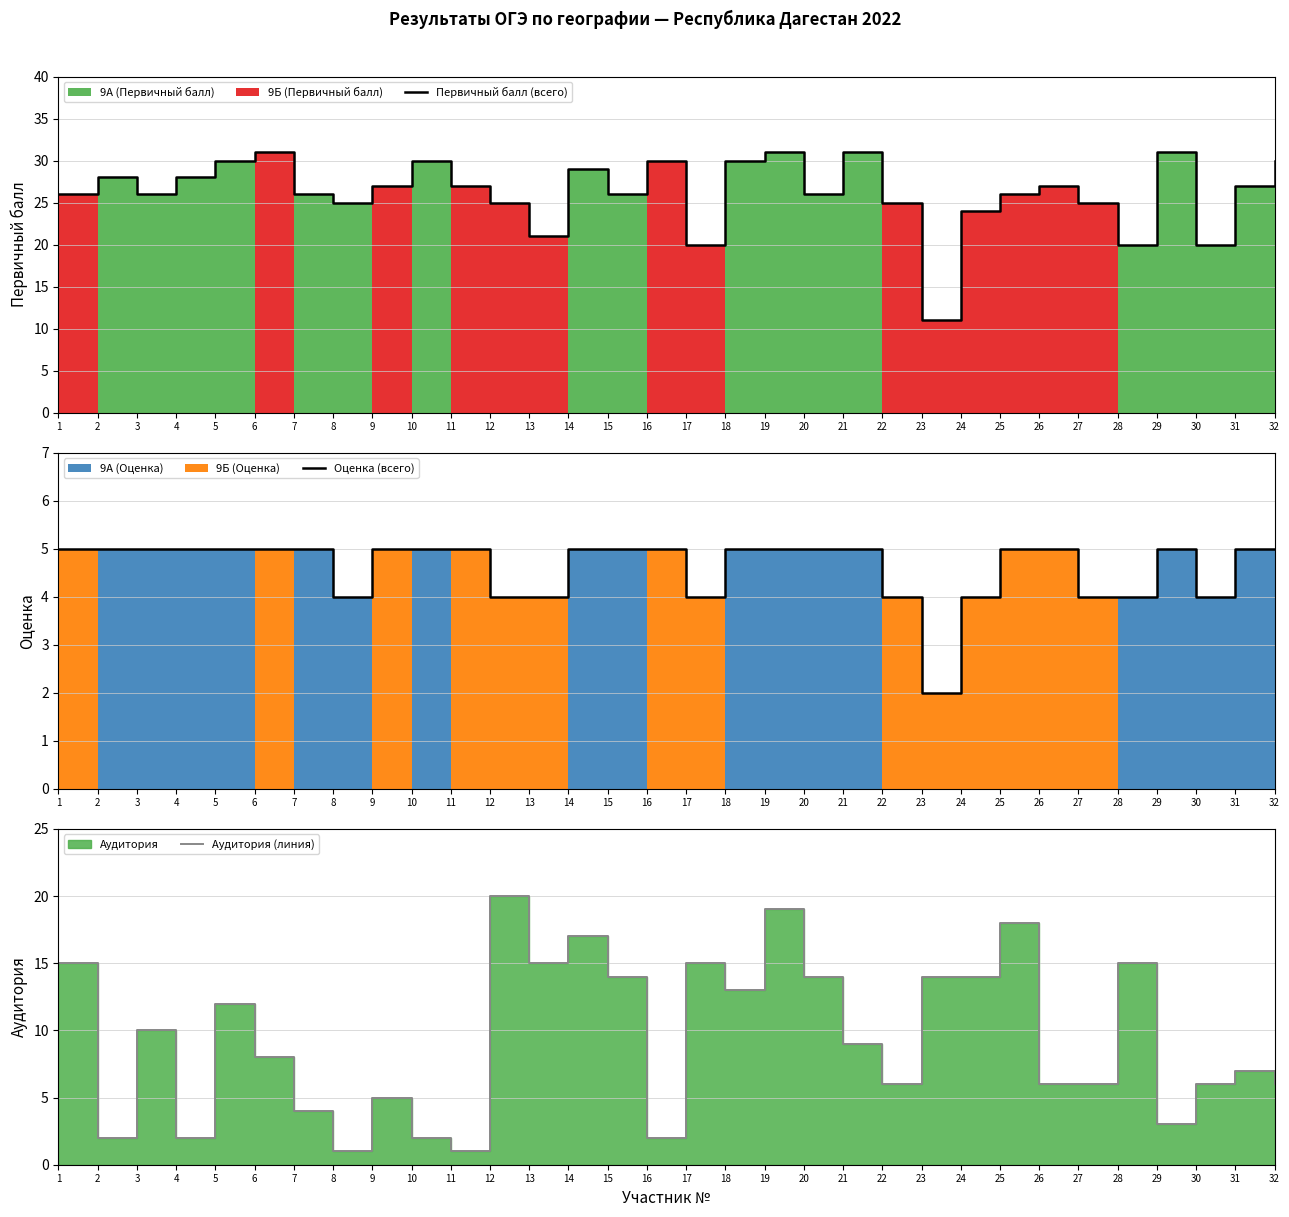

What is the total value across all series at 26?

38